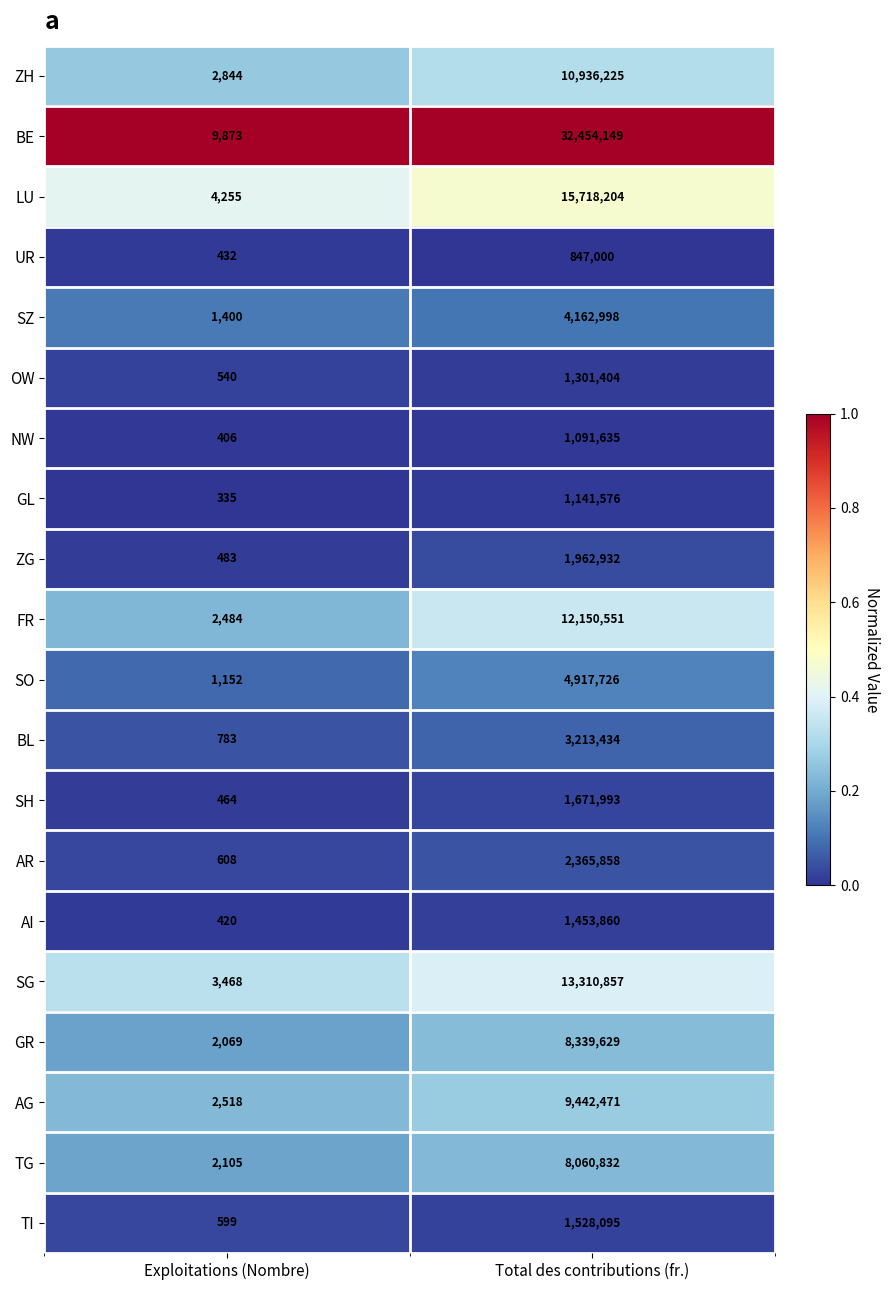

Rank the series at Total des contributions (fr.) from highest to lowest value.

BE, LU, SG, FR, ZH, AG, GR, TG, SO, SZ, BL, AR, ZG, SH, TI, AI, OW, GL, NW, UR